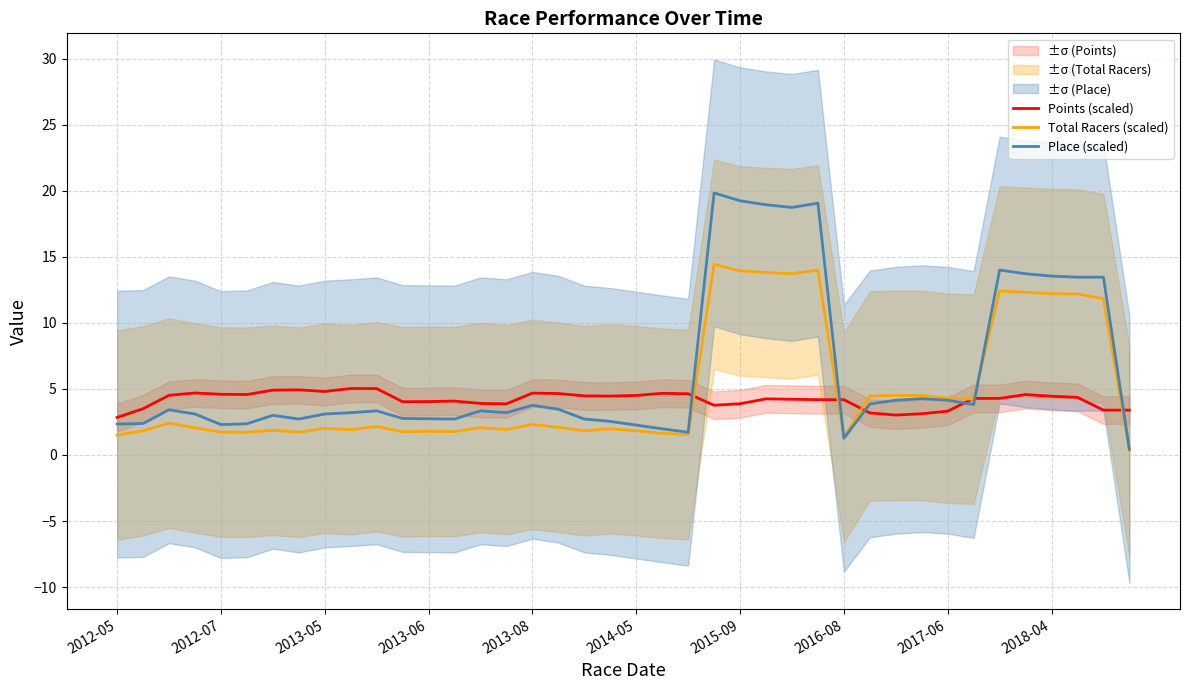

How many times do Total Racers (scaled) and Place (scaled) cross each other?

2